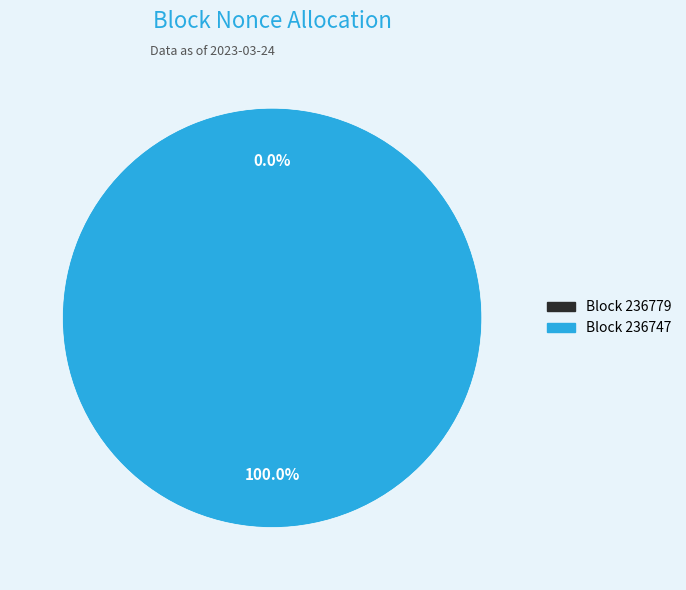

To the nearest percent, what is the difference between the largest and smallest slice percentages?

100%